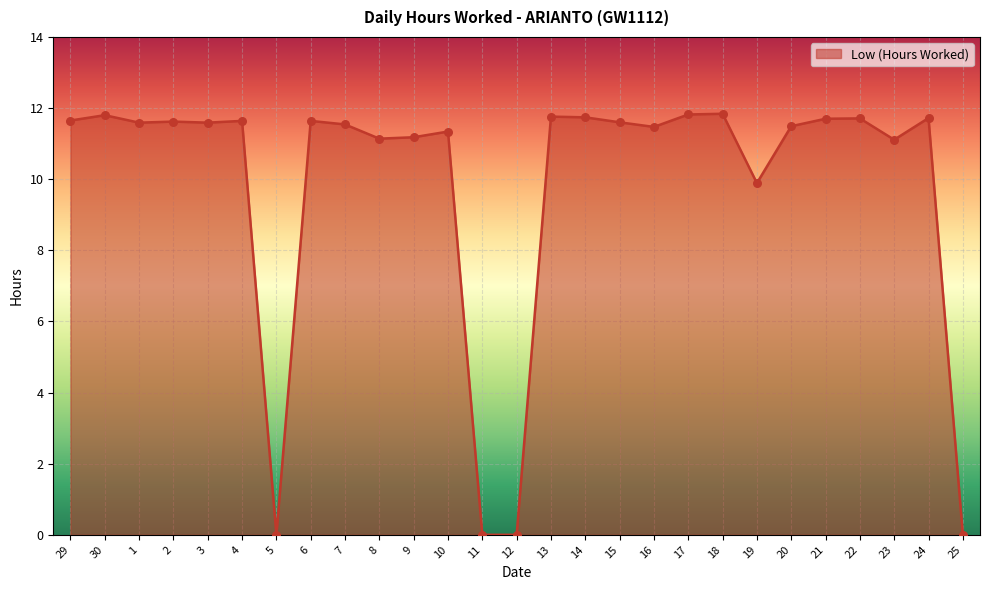

What is the change in value from 12 to 14?

+11.7